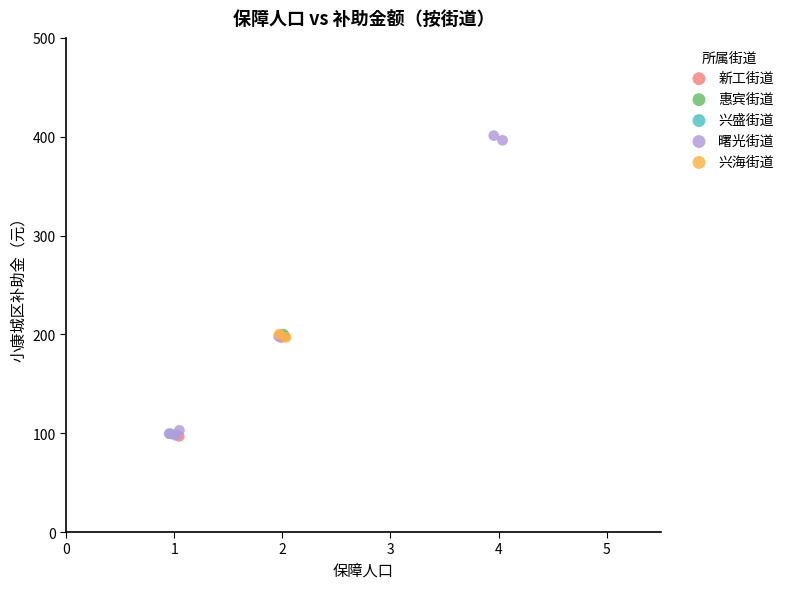

Which series reaches the maximum Y coordinate?

曙光街道